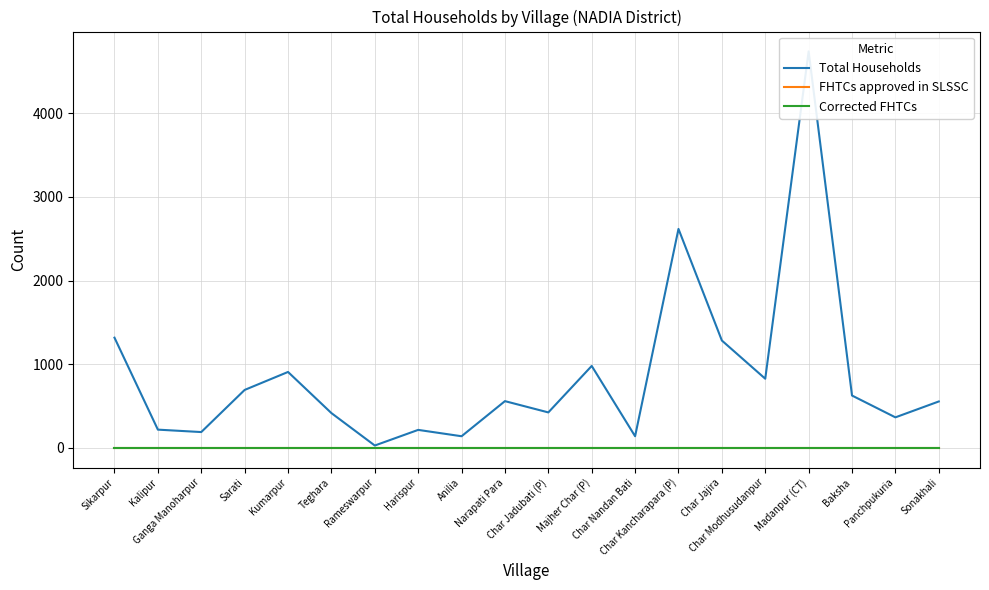

Which series has the widest spread of values?

Total Households